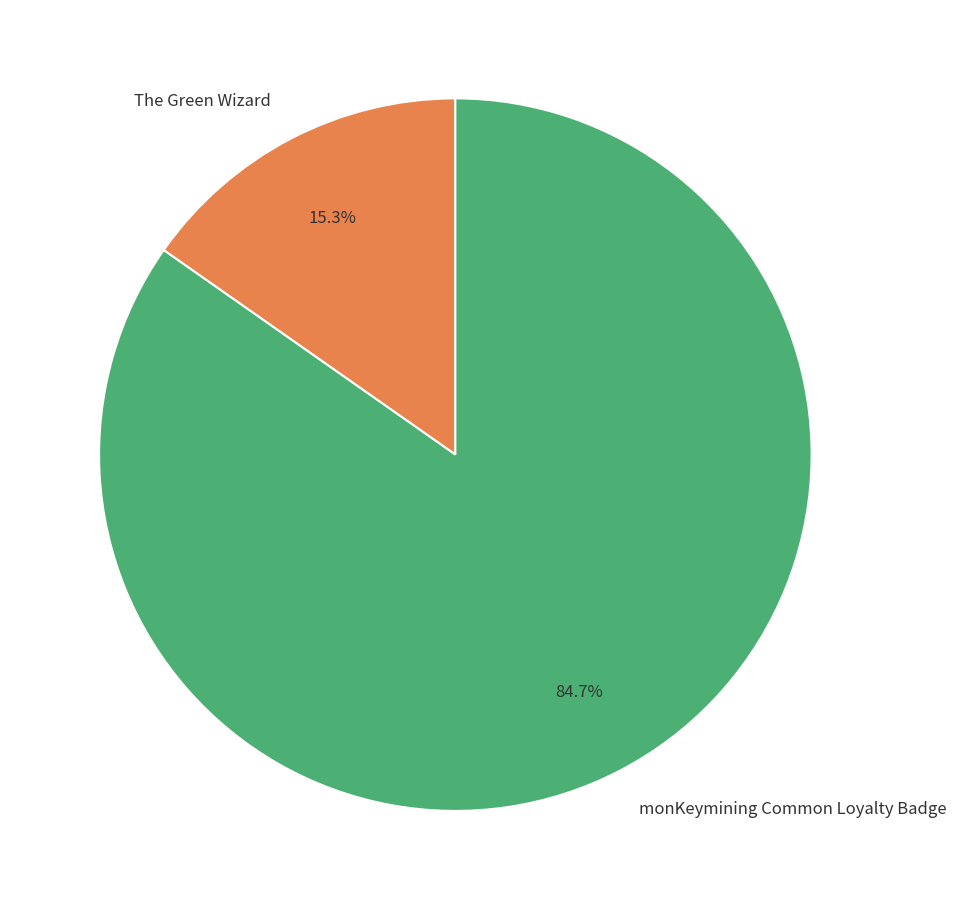

How much of the chart is everything except The Green Wizard?

84.7%